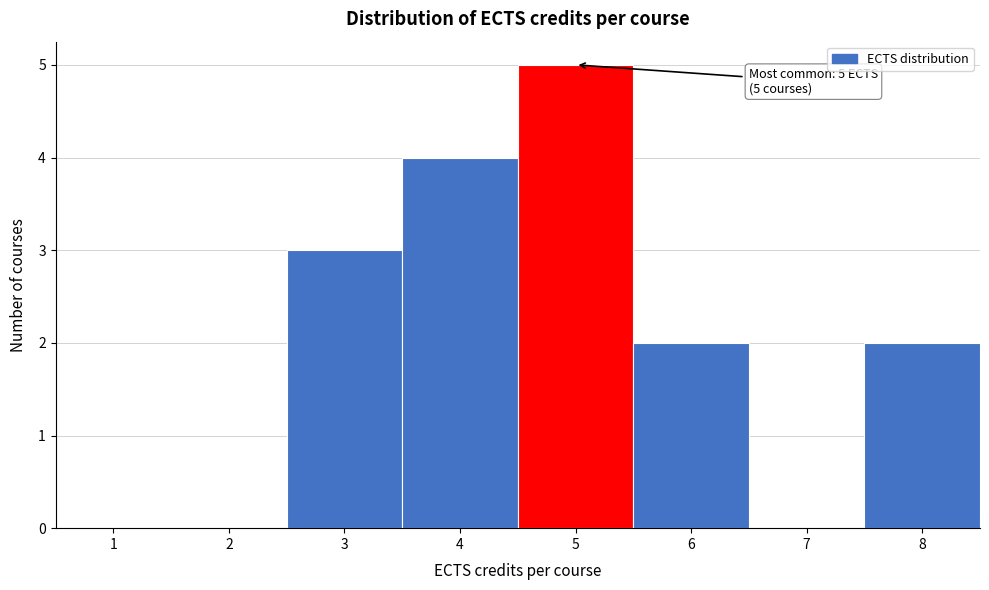

Over which range of the x-axis is the bar tallest?

4.5 to 5.5